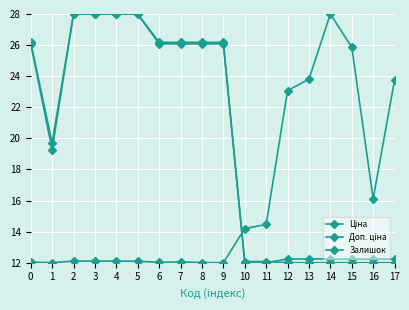

How many lines are shown in the chart?

3